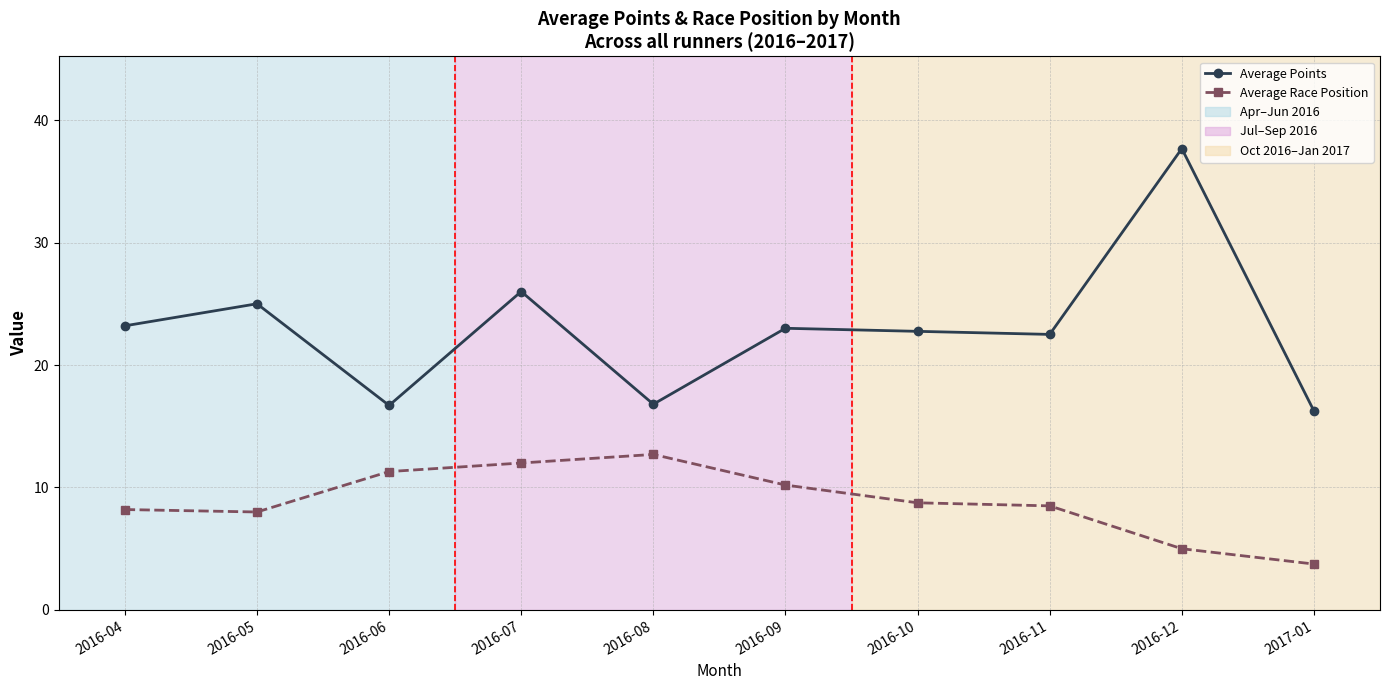

True or false: Average Points and Average Race Position intersect in this chart.

False